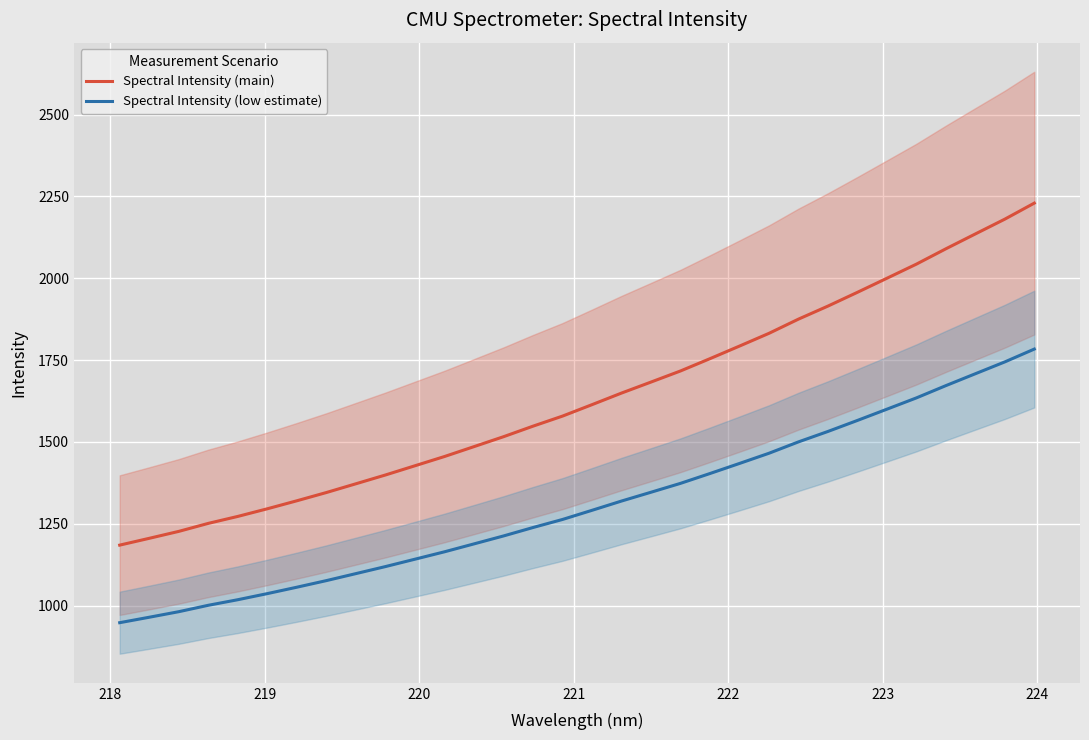

True or false: Spectral Intensity (main) and Spectral Intensity (low estimate) intersect in this chart.

False